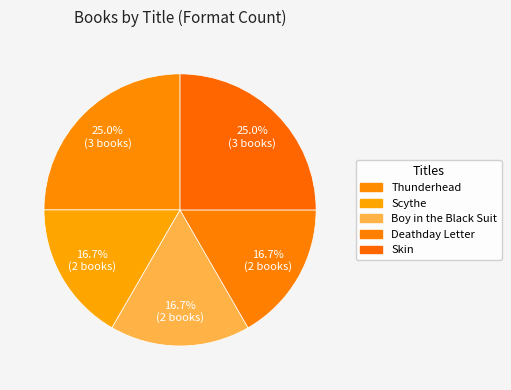

What is the change in value from Thunderhead to Boy in the Black Suit?

-1